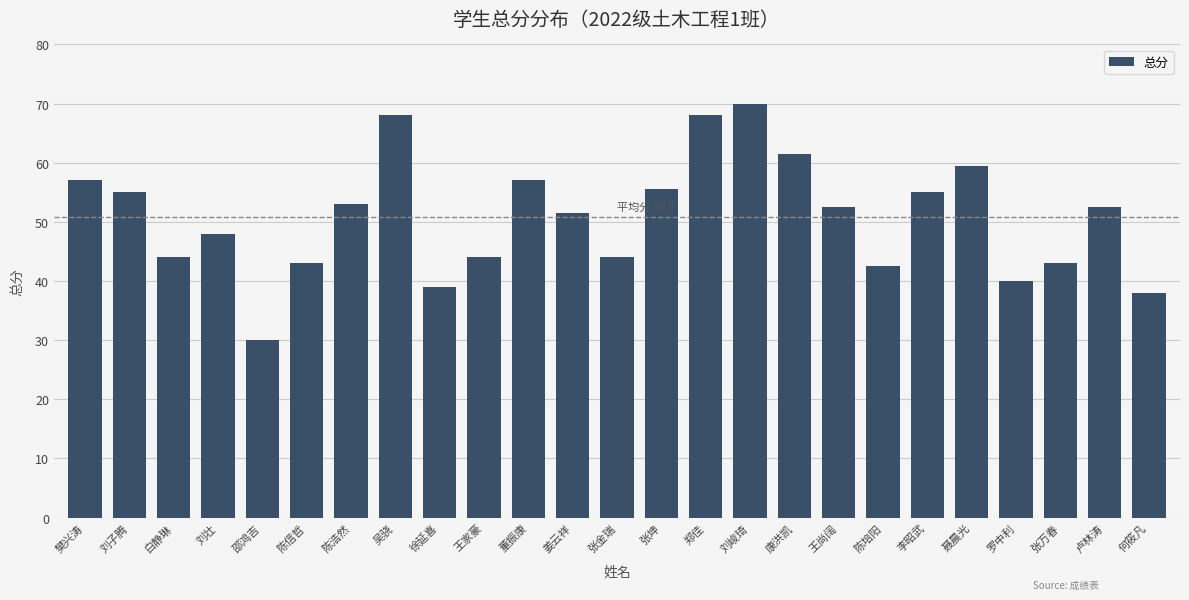

What is the difference between the second highest and second lowest values?

30.0